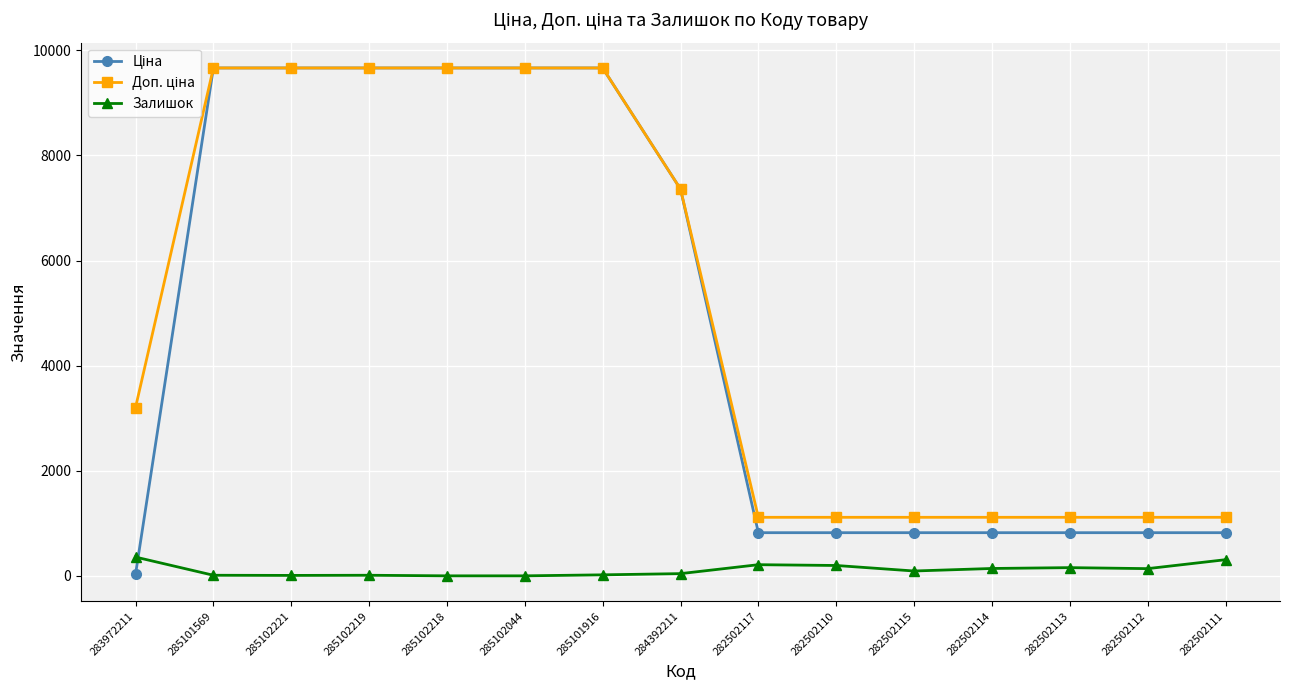

The value of Залишок at 282502114 is 143.0. True or false?

True